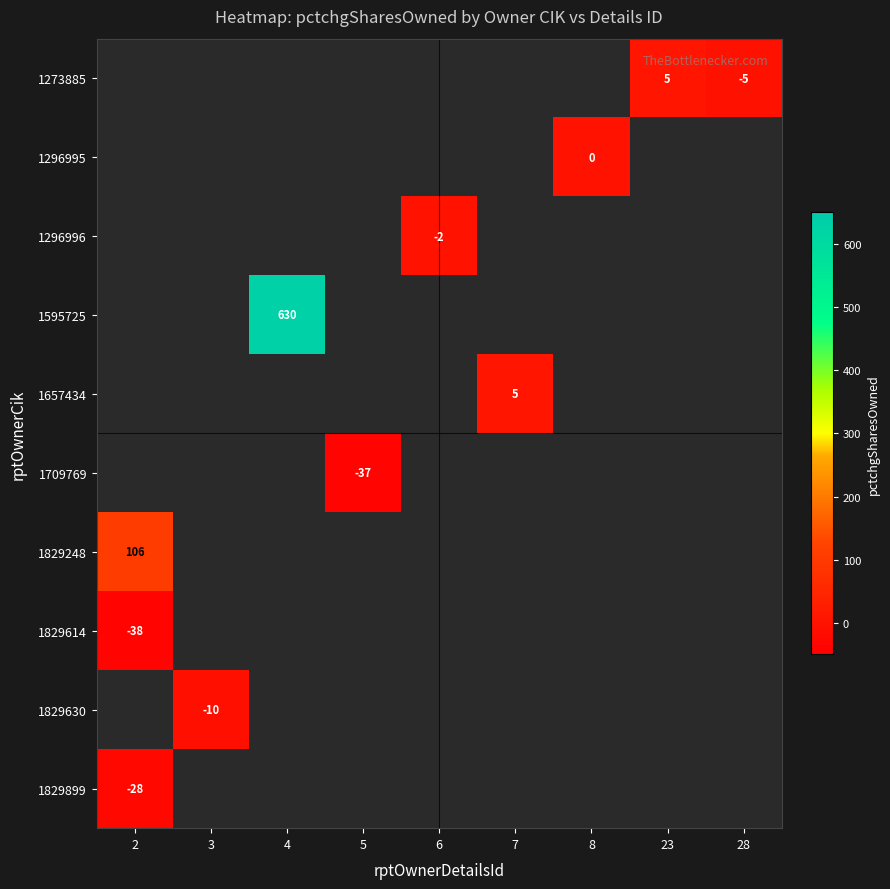

Which label corresponds to the smallest value in the chart?

2